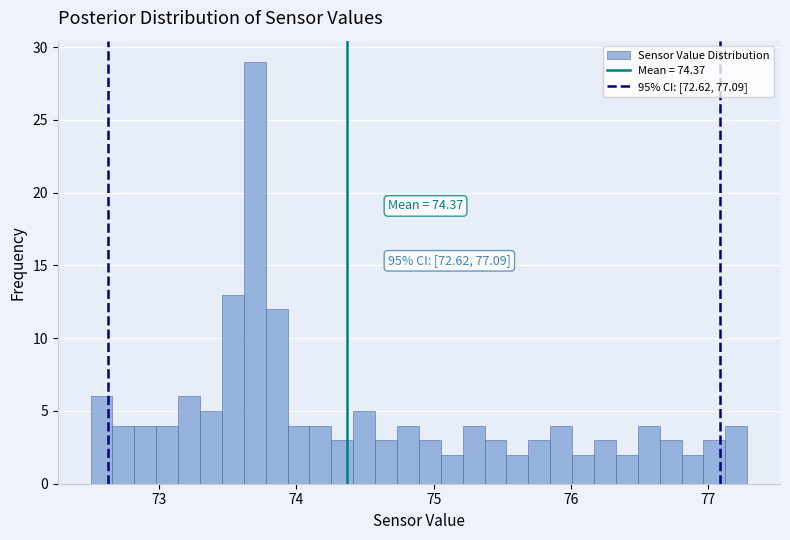

Read against the x-axis, roughly where is the centre of the tallest bar?

73.7